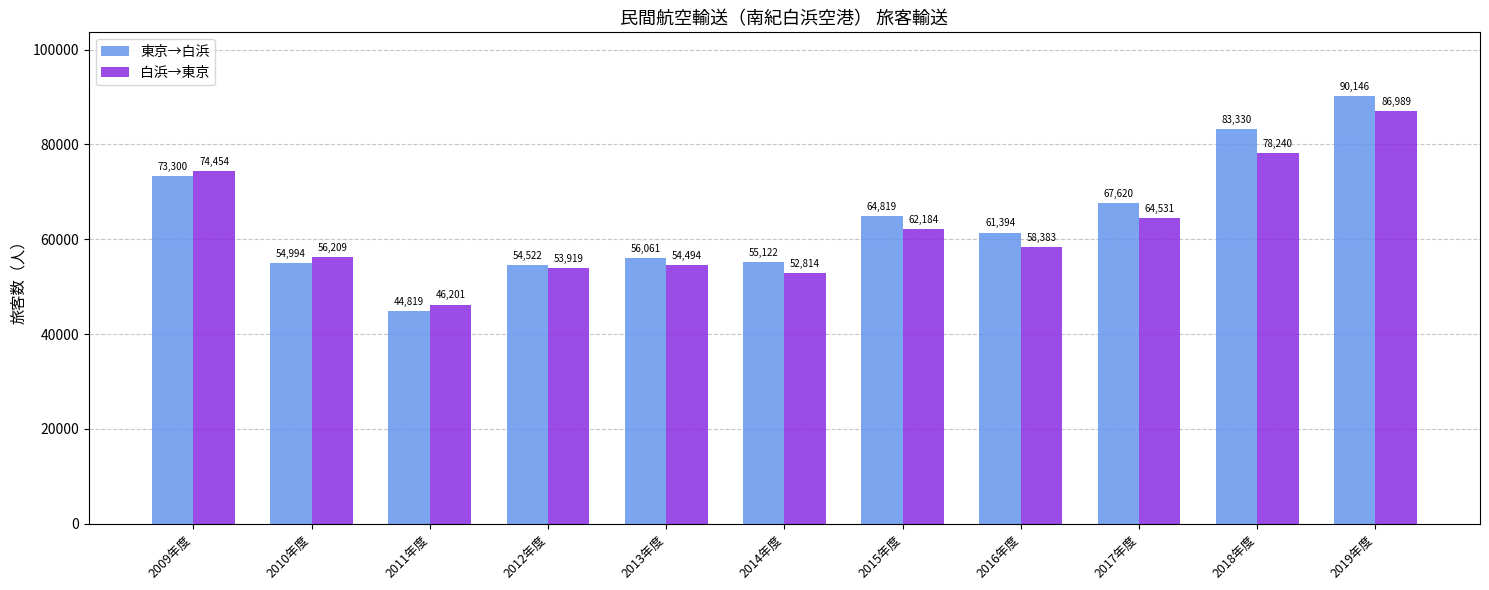

What is the difference between the highest and lowest values at 2019年度?

3157